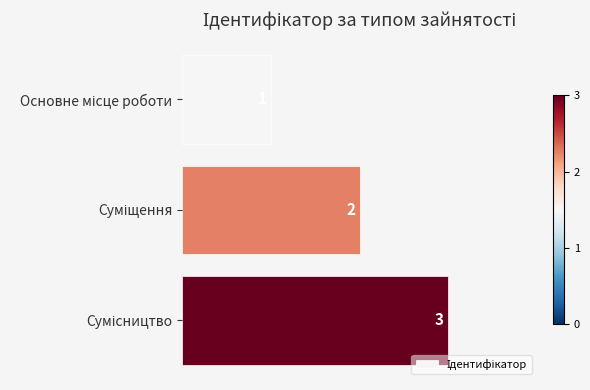

What is the difference between the maximum and second lowest values?

1